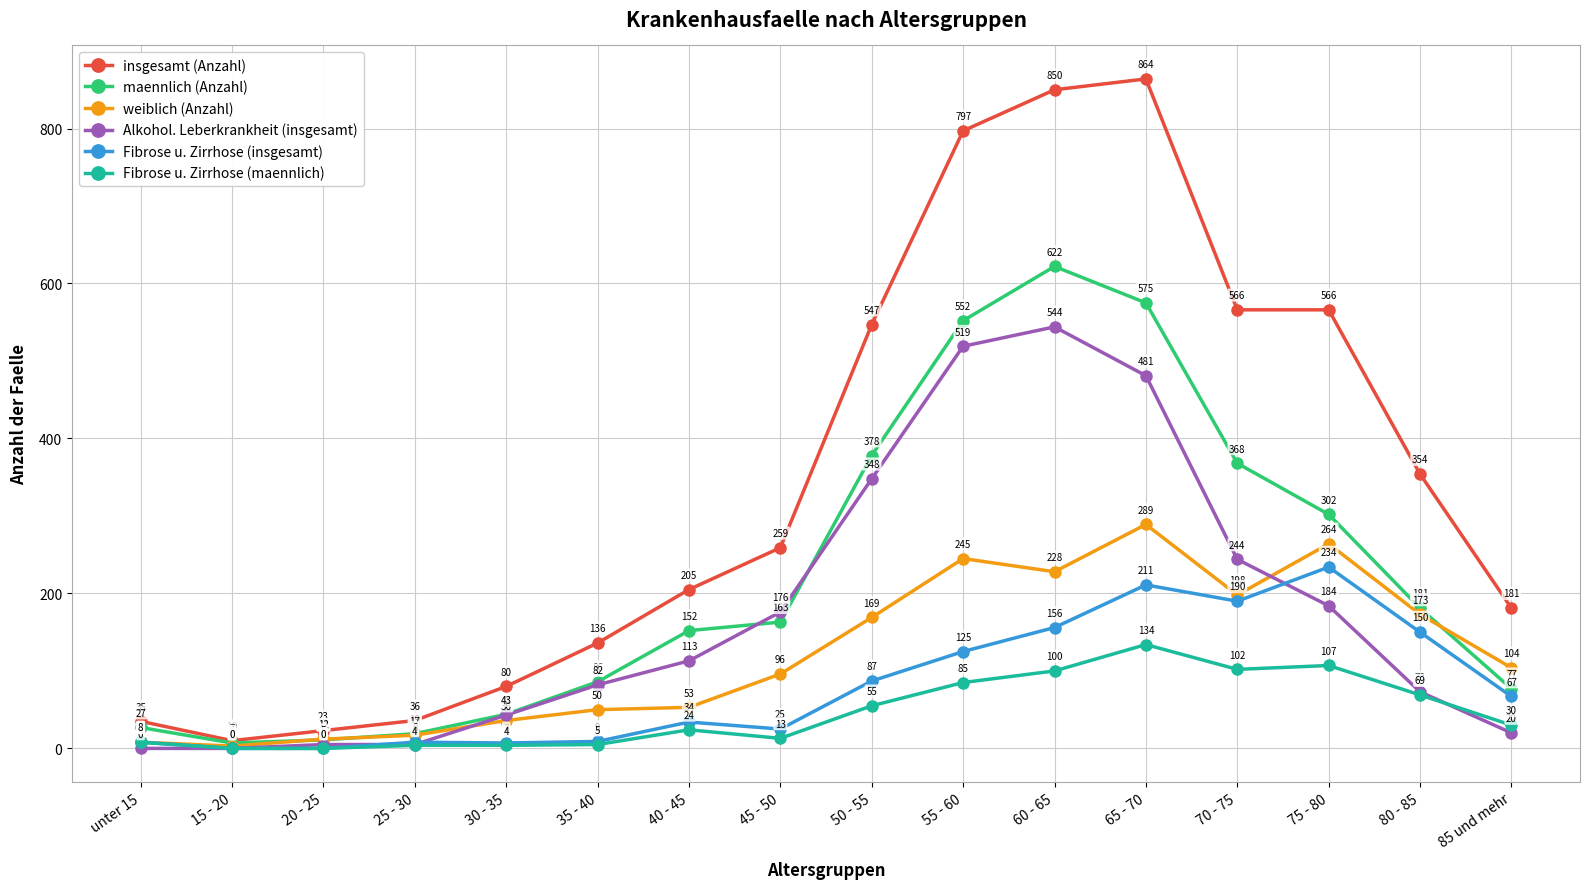

Is this an area chart (filled region under the line)?

No